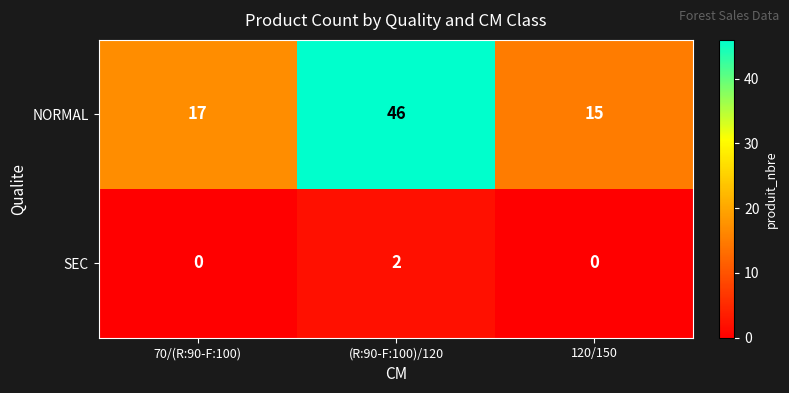

Count the SEC values in the range 0 to 2.

3